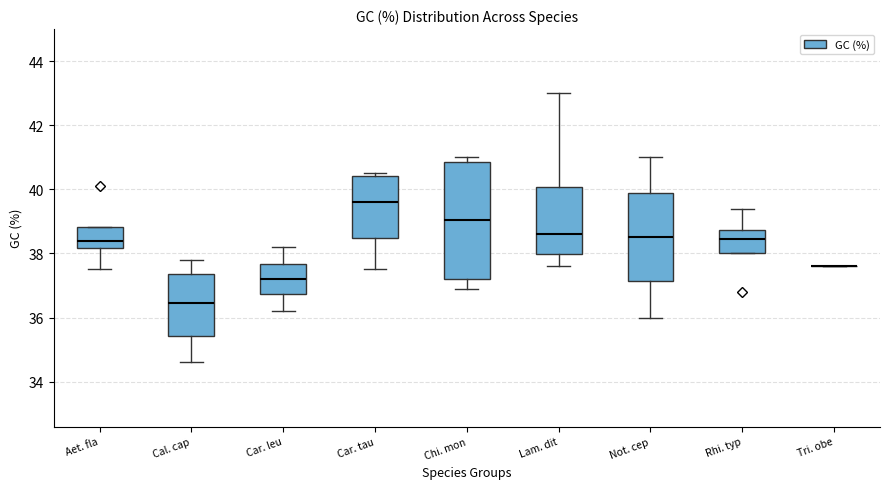

Where is the lower edge of the box for Aet. fla on the y-axis? The values are not printed on the chart, so give them approximately, as read against the axis.

38.2